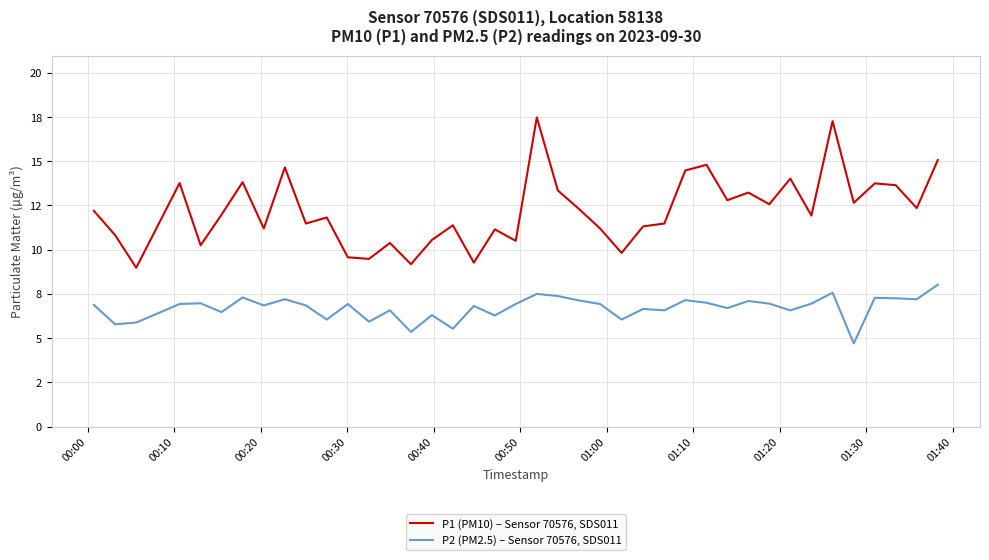

True or false: P2 (PM2.5) – Sensor 70576, SDS011 and P1 (PM10) – Sensor 70576, SDS011 intersect in this chart.

False